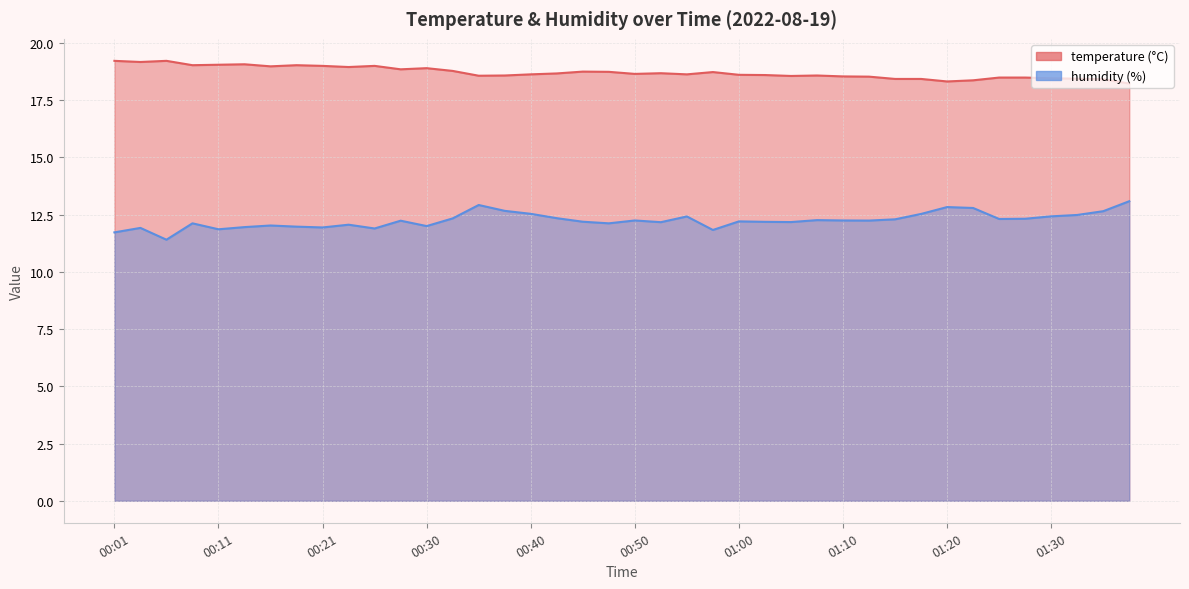

Which series has the widest spread of values?

humidity